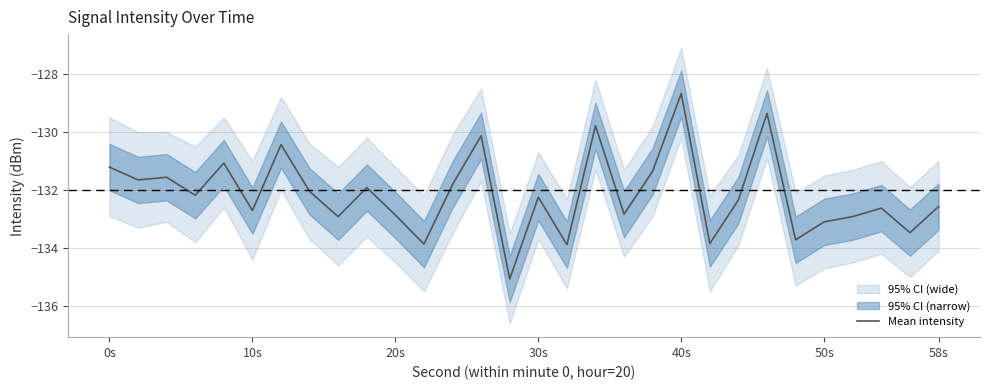

What is the difference between the maximum and minimum values?

6.4